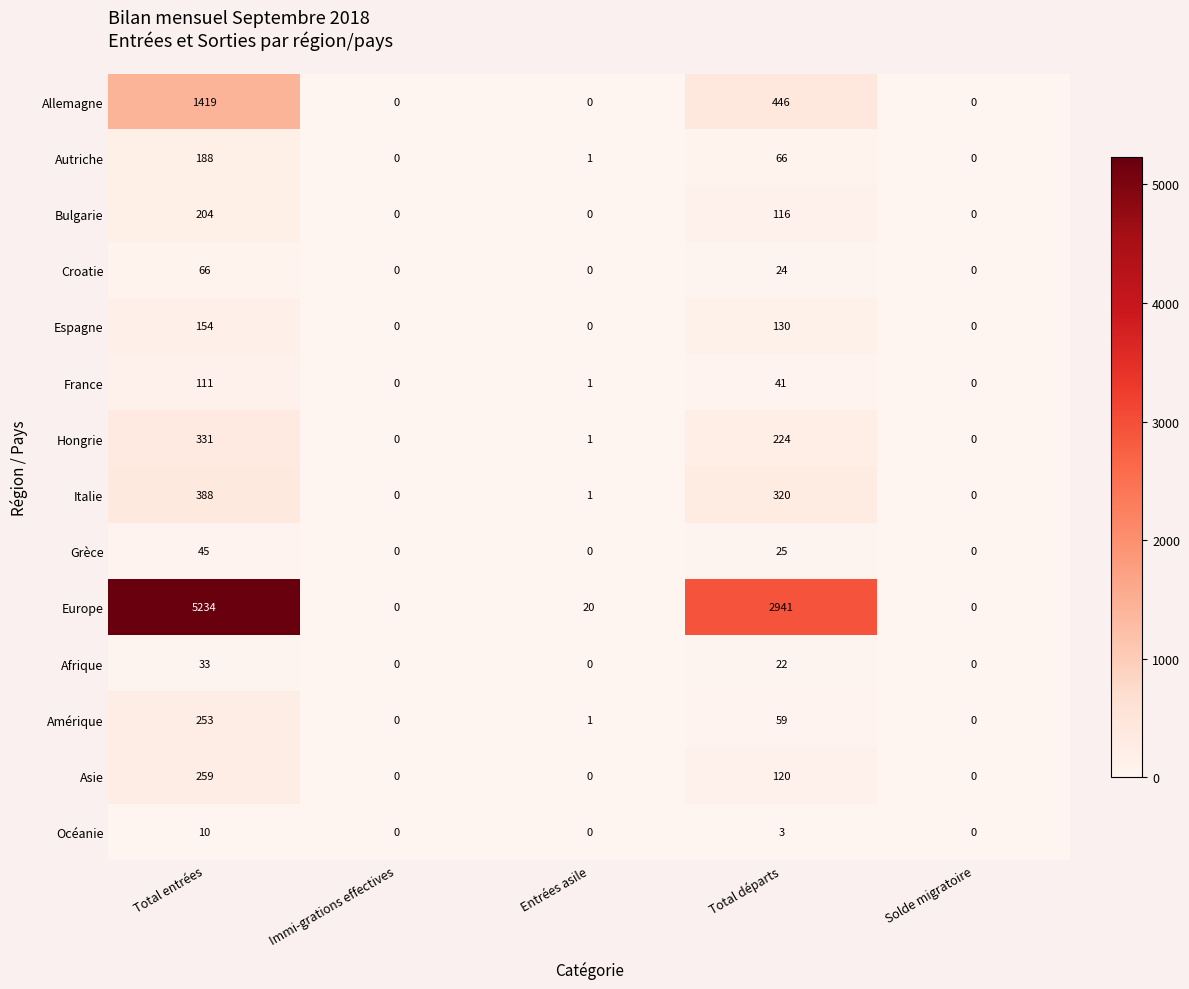

What is the spread (max minus min) of values at Total entrées?

5224